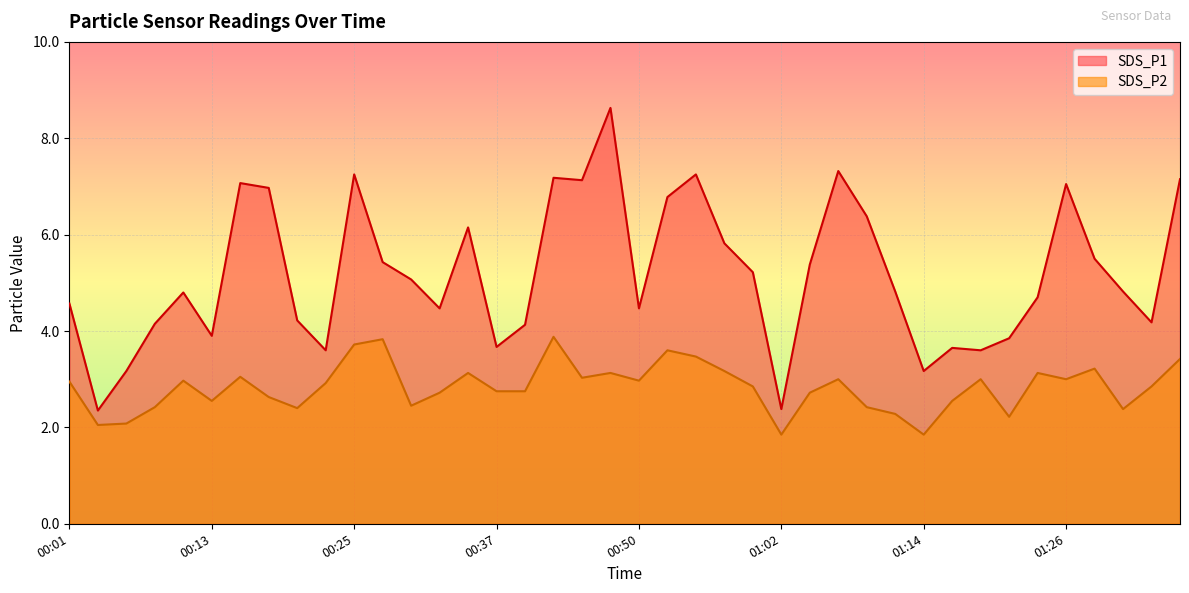

Reading right to left, list all the values displayed in this chart.

SDS_P1: 7.2	4.2	4.8	5.5	7.0	4.7	3.9	3.6	3.6	3.2	4.8	6.4	7.3	5.4	2.4	5.2	5.8	7.2	6.8	4.5	8.6	7.1	7.2	4.1	3.7	6.2	4.5	5.1	5.4	7.2	3.6	4.2	7.0	7.1	3.9	4.8	4.2	3.2	2.4	4.6
SDS_P2: 3.4	2.9	2.4	3.2	3.0	3.1	2.2	3.0	2.5	1.9	2.3	2.4	3.0	2.7	1.9	2.9	3.2	3.5	3.6	3.0	3.1	3.0	3.9	2.8	2.8	3.1	2.7	2.5	3.8	3.7	2.9	2.4	2.6	3.0	2.5	3.0	2.4	2.1	2.0	3.0